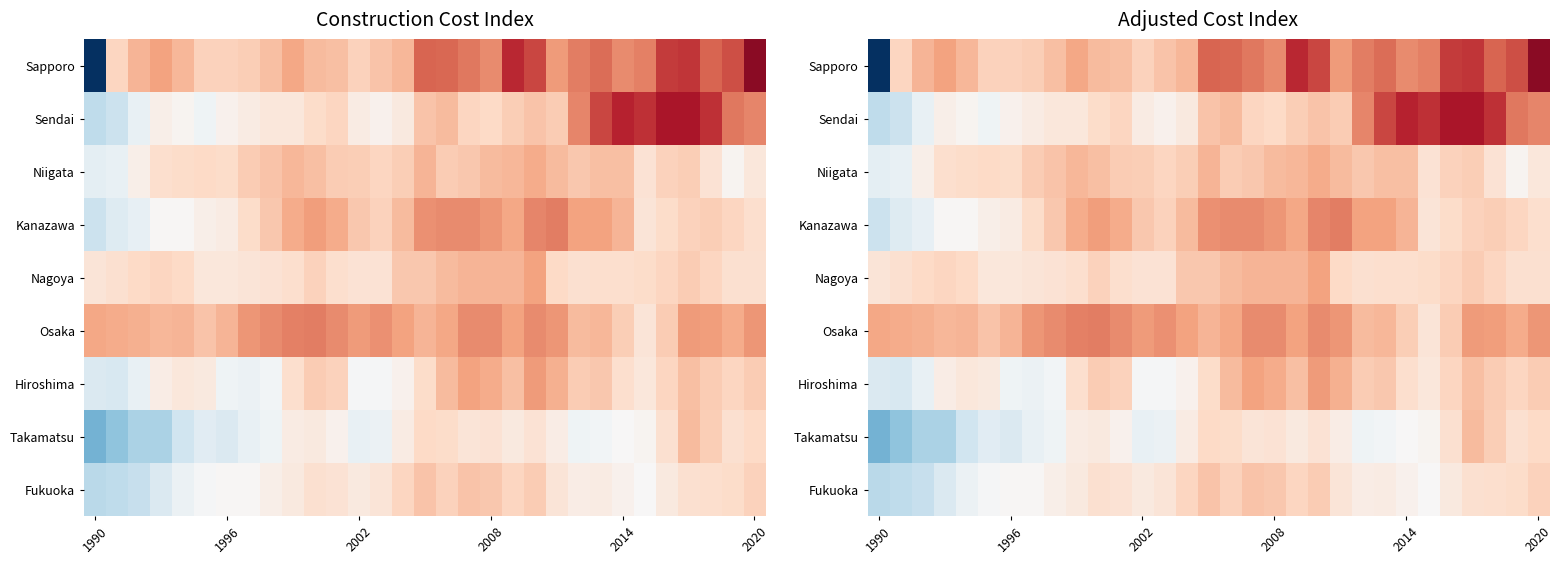

How many data points does each series have?

31